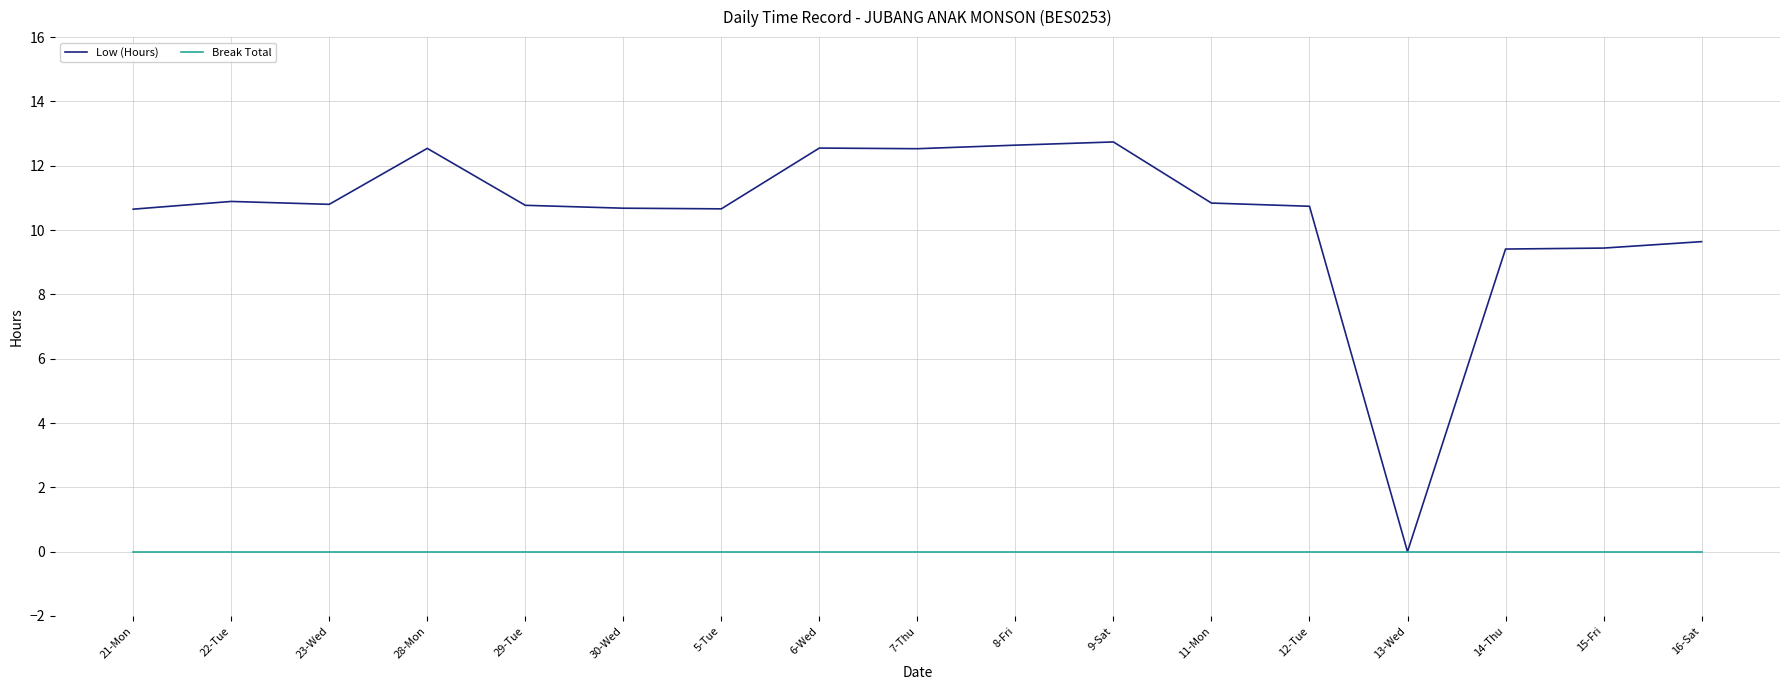

What is the maximum value for Low (Hours)?

12.7